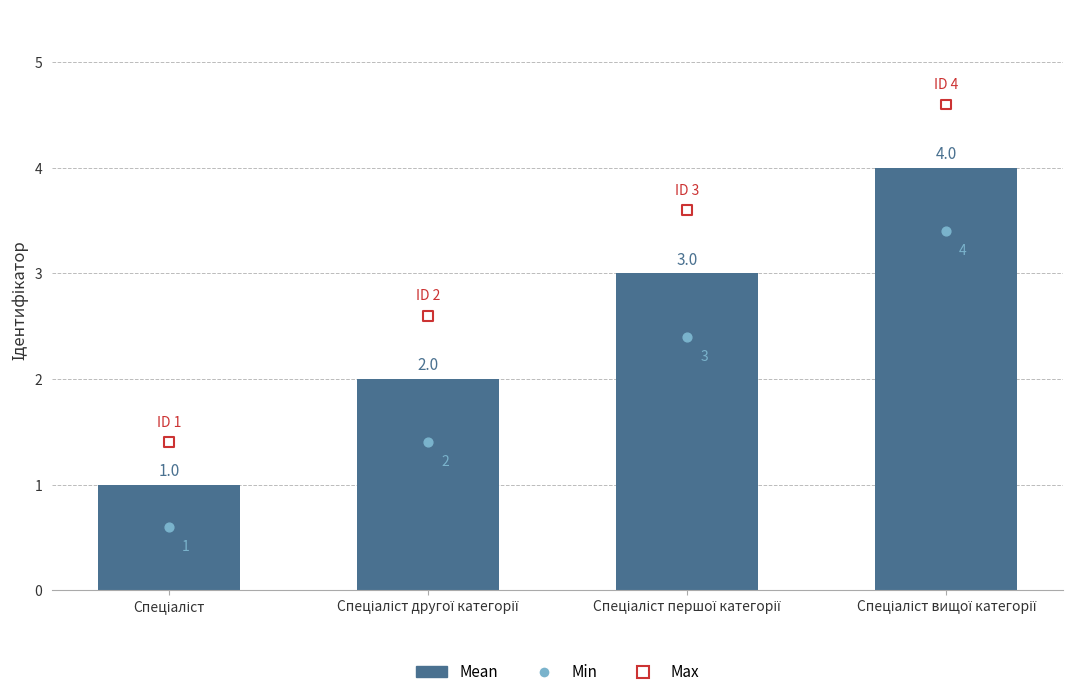

What is the change in value from Спеціаліст другої категорії to Спеціаліст вищої категорії?

+2